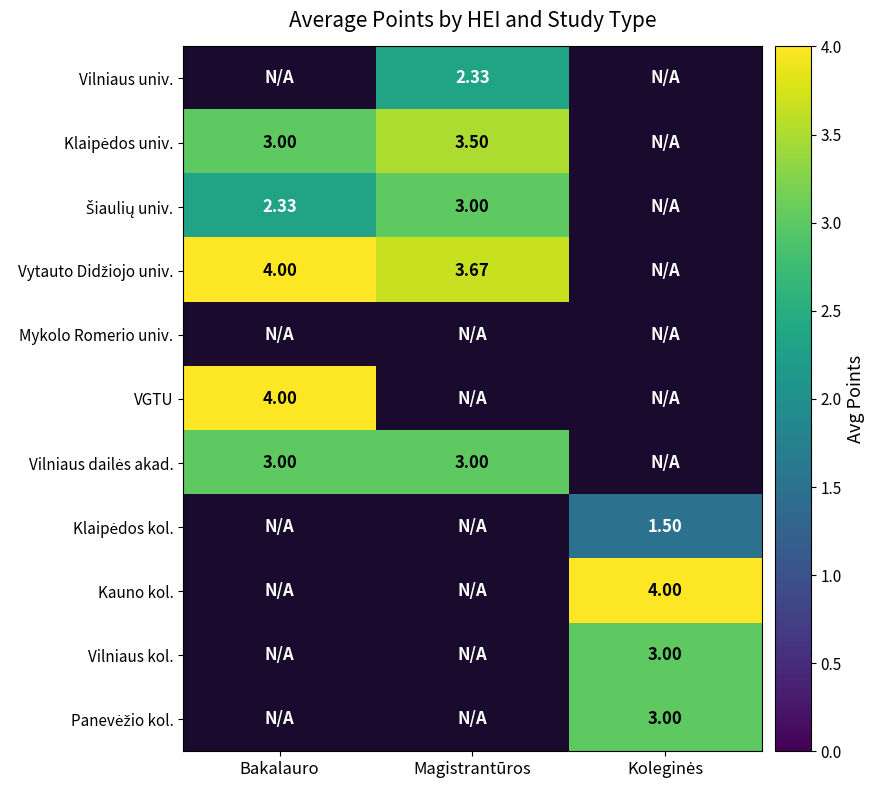

Count the number of categories in the chart.

3